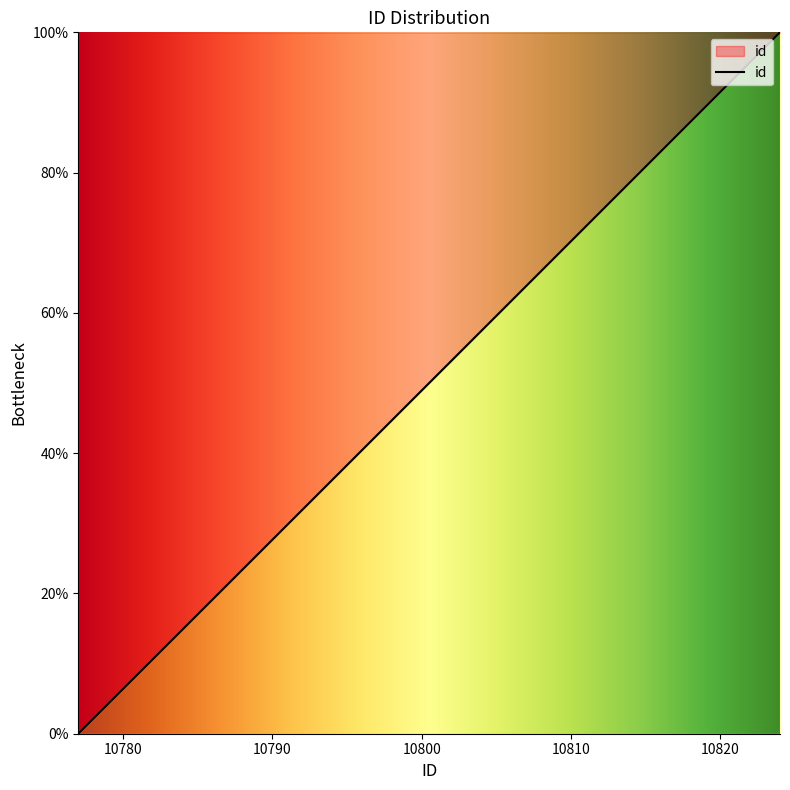

What is the maximum value shown in the chart?

100.0